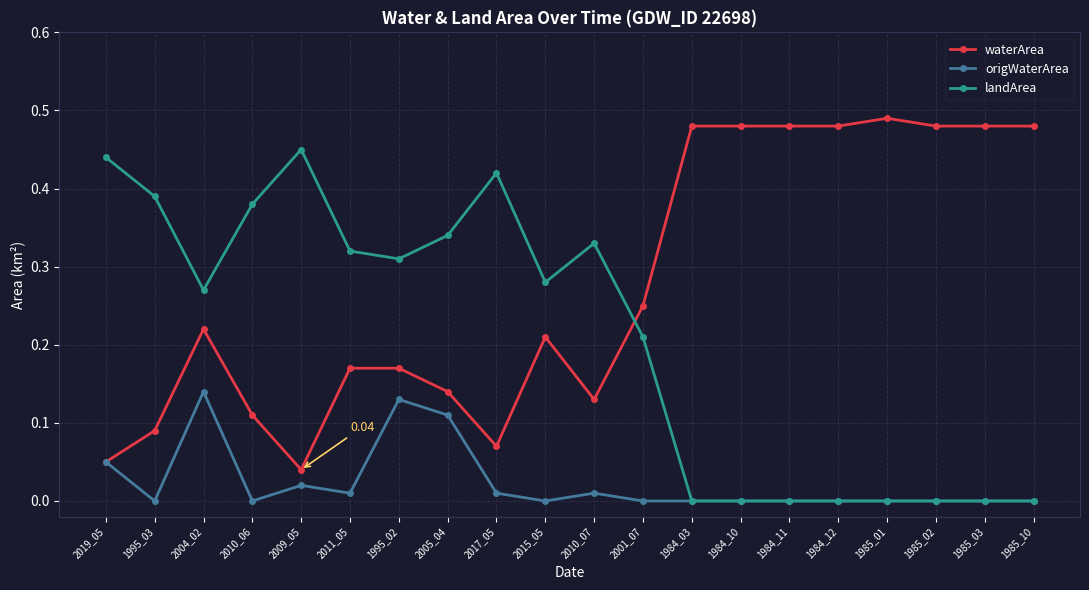

The value of landArea at 1984_03 is -0.2. True or false?

False